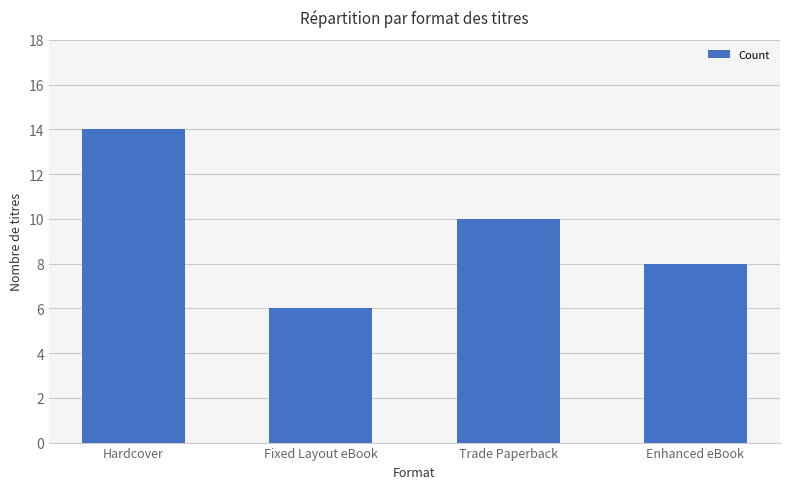

Rank the categories by value from lowest to highest.

Fixed Layout eBook, Enhanced eBook, Trade Paperback, Hardcover